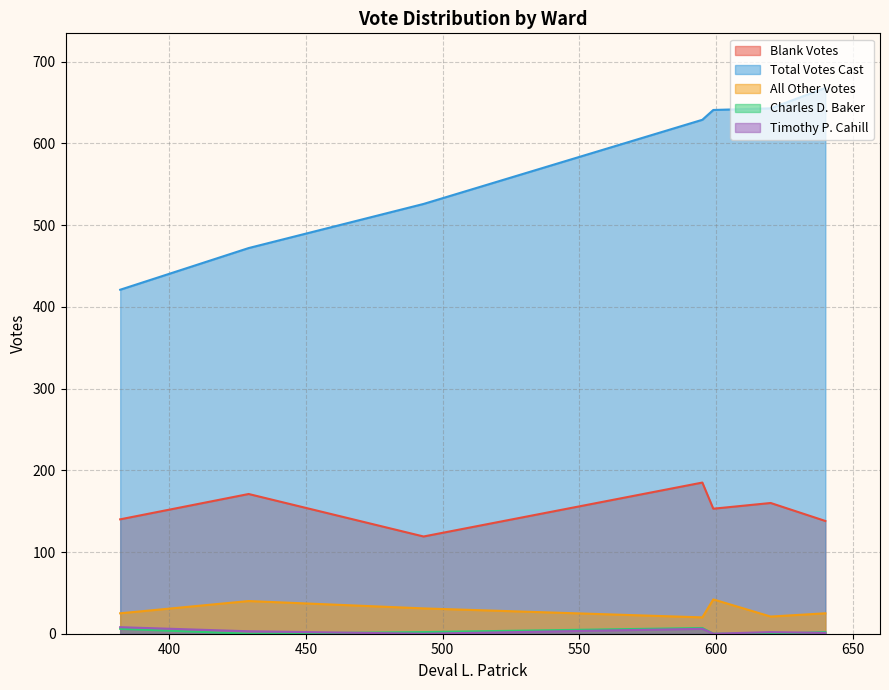

What is the greatest value displayed?

668